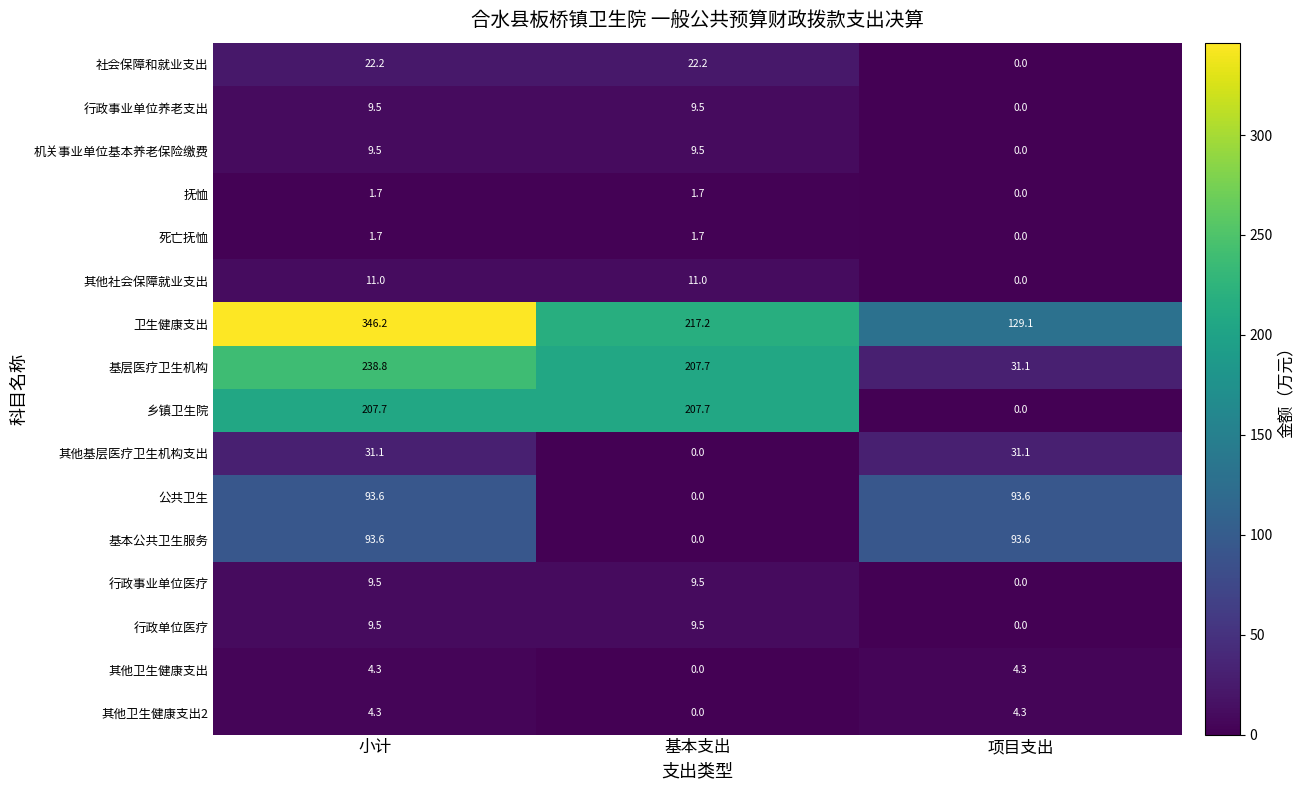

How many data points does each series have?

3